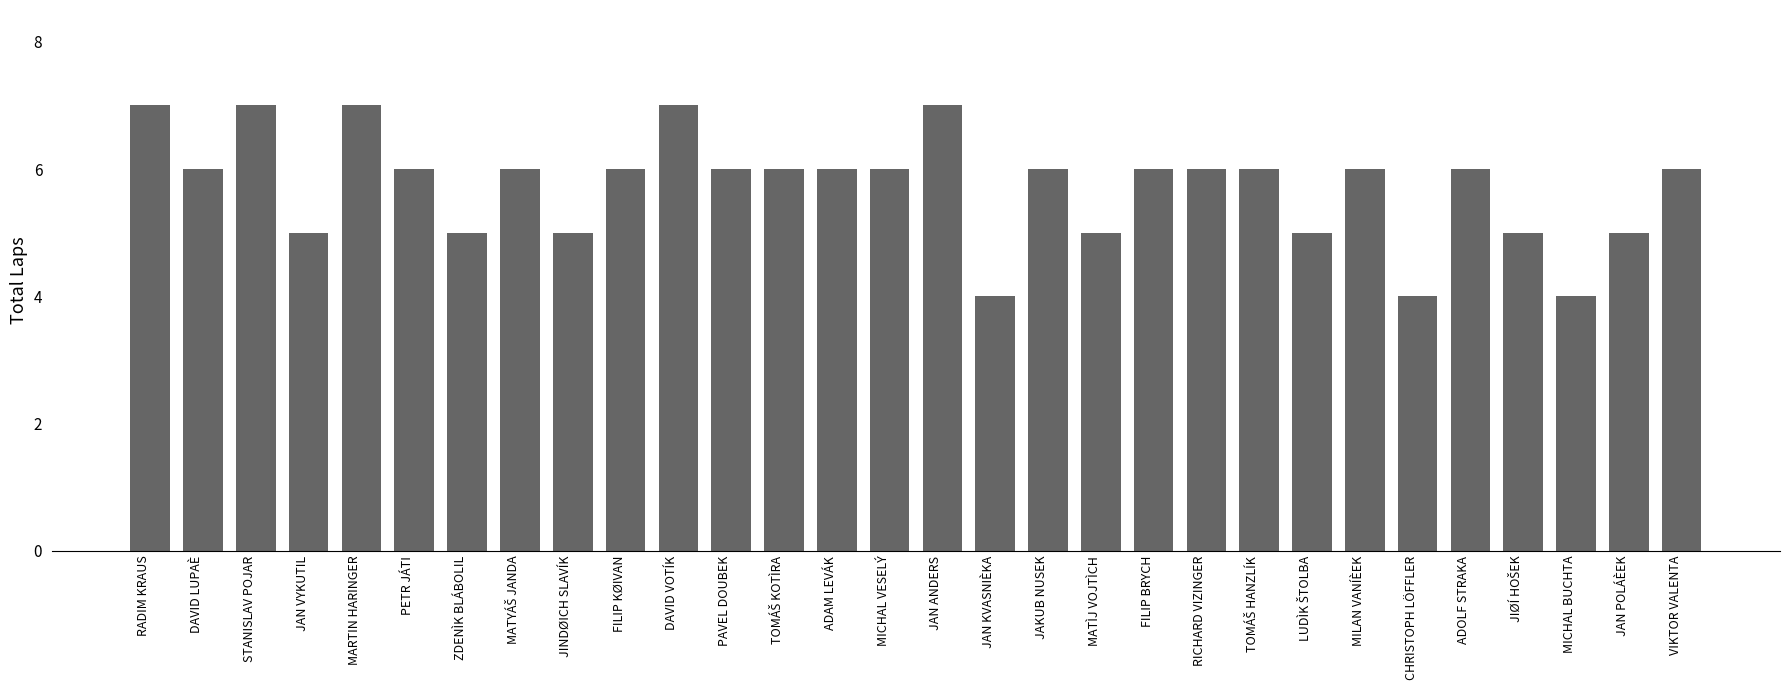

What is the label of the 2nd bar from the right?

JAN POLÁÈEK